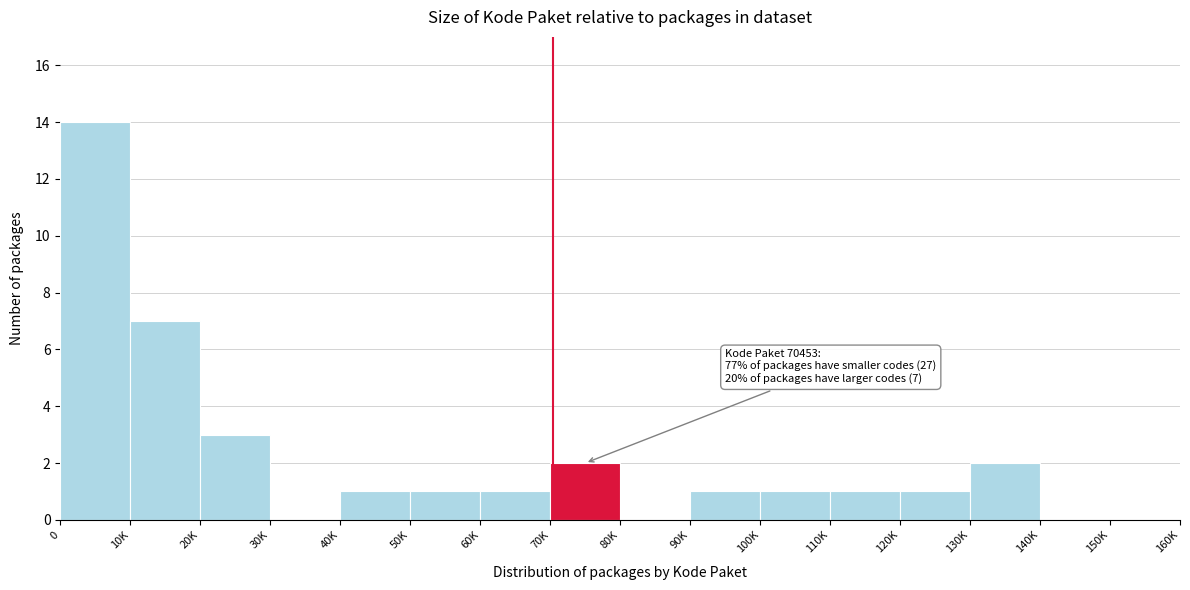

Reading left to right, what are all the values shown in this chart?

0=14	10K=7	20K=3	30K=0	40K=1	50K=1	60K=1	70K=2	80K=0	90K=1	100K=1	110K=1	120K=1	130K=2	140K=0	150K=0